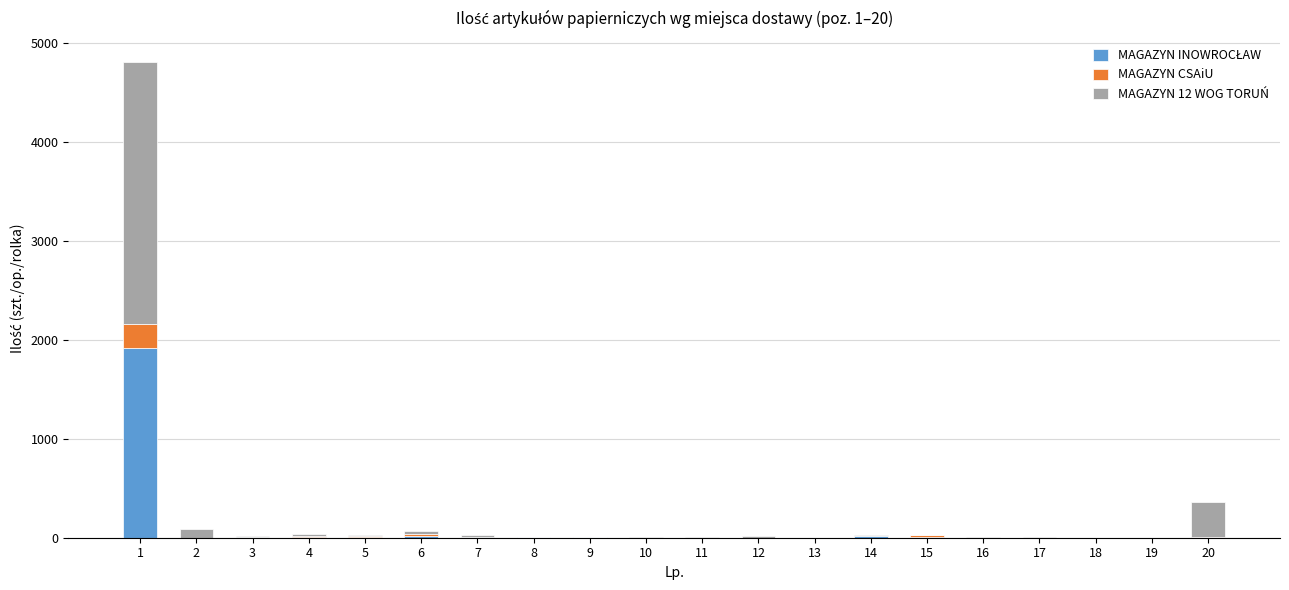

What is the sum of the MAGAZYN INOWROCŁAW values at 2 and 9?

3